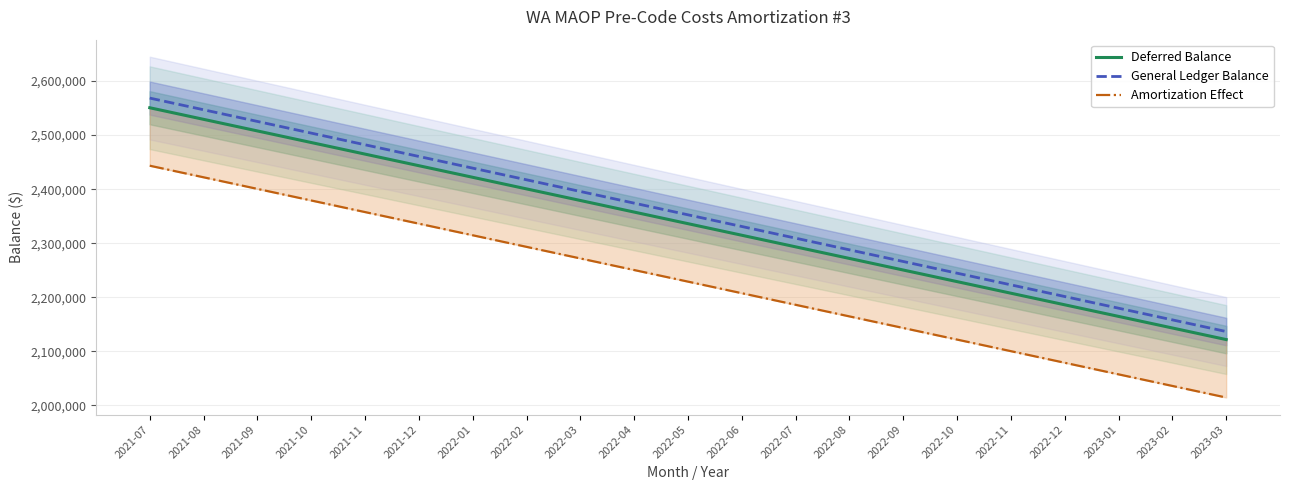

Rank the series by their maximum value, from highest to lowest.

General Ledger Balance, Deferred Balance, Amortization Effect